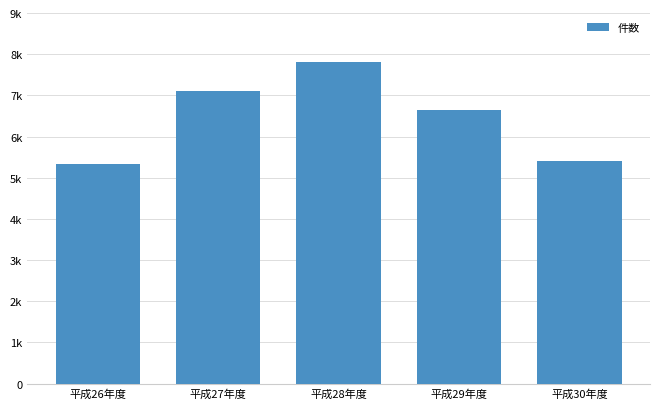

What is the maximum value shown in the chart?

7813